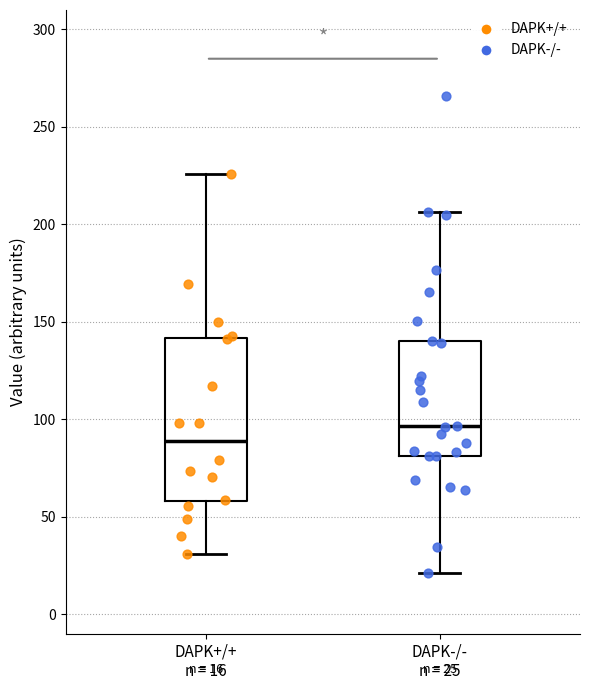

Which box is the tallest, from its lower edge to its upper edge?

DAPK+/+ n = 16